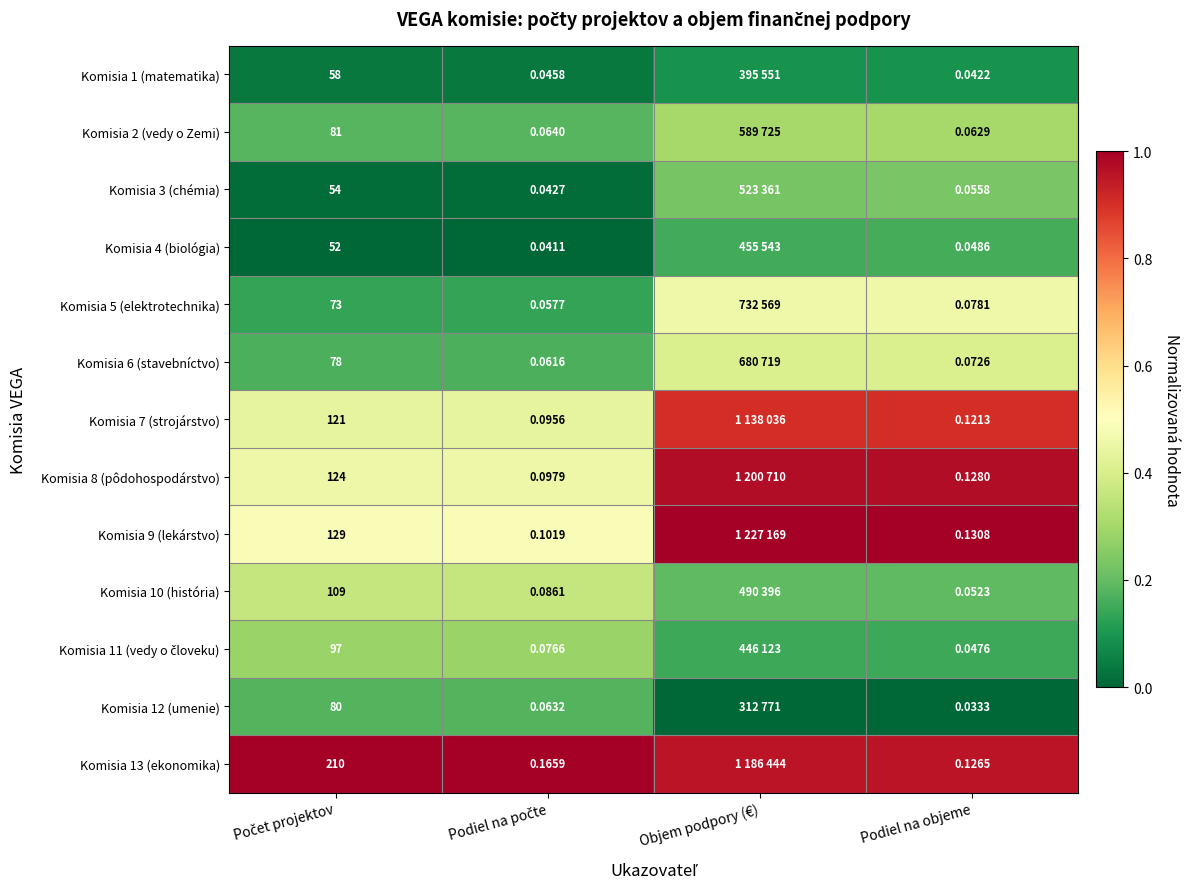

Is the value of Komisia 5 (elektrotechnika) at Podiel na objeme greater than the value of Komisia 7 (strojárstvo) at Podiel na objeme?

No